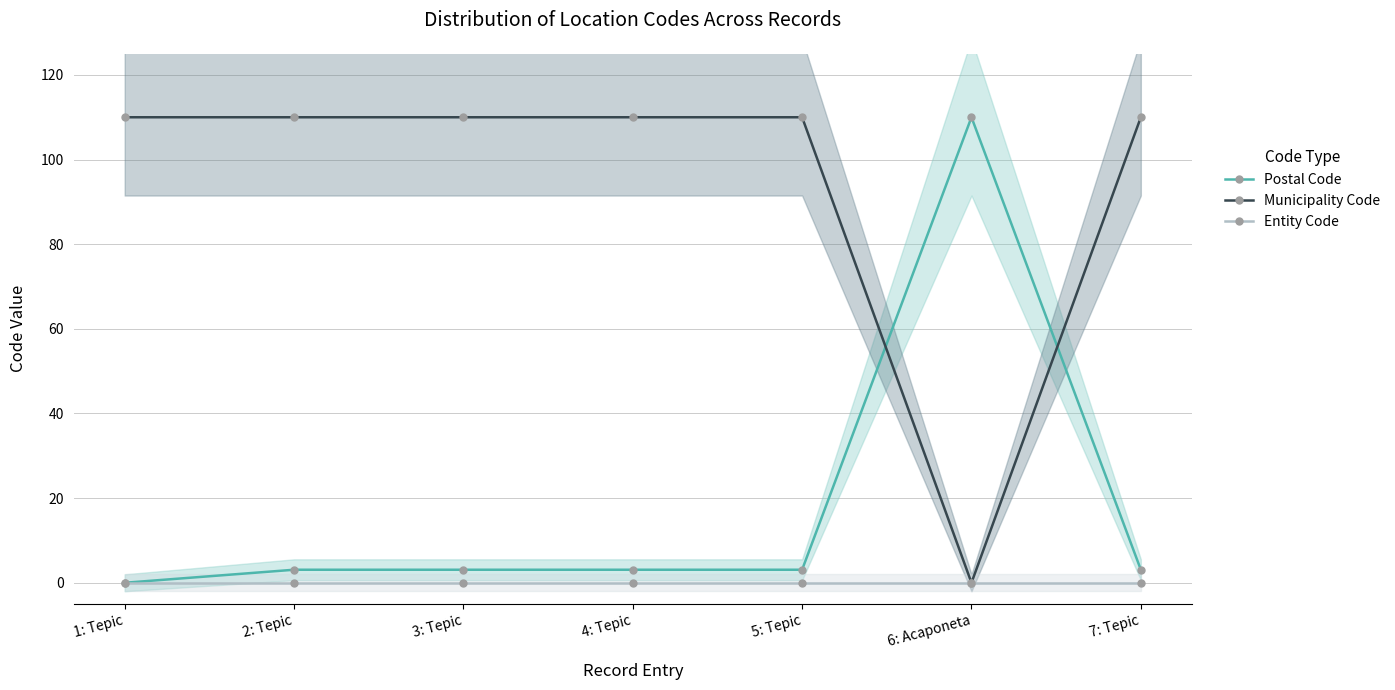

The value of Postal Code at 3: Tepic is 3.1. True or false?

True